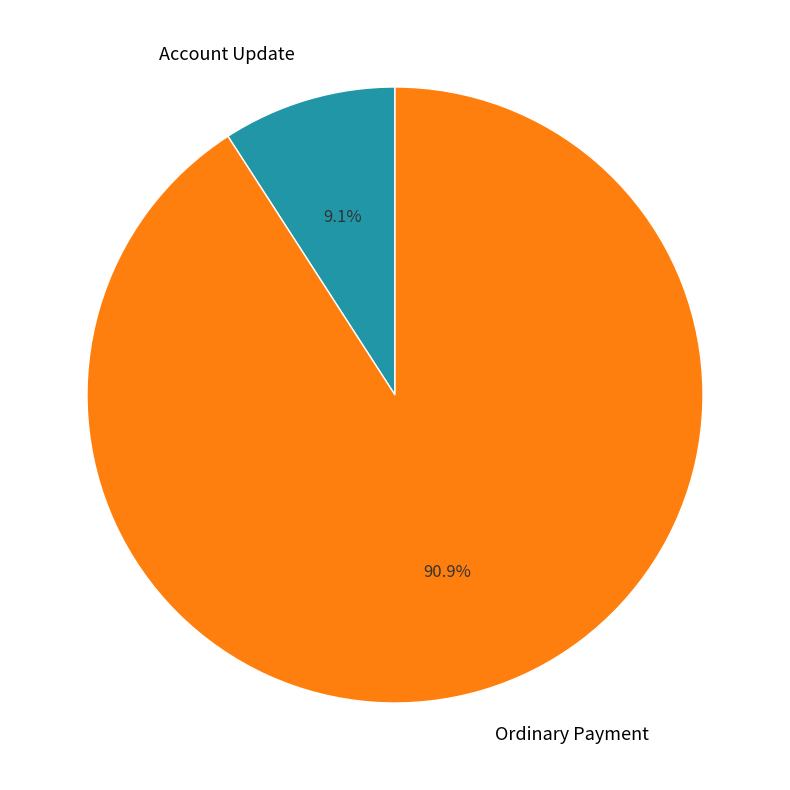

To the nearest percent, what portion does Account Update represent?

9%